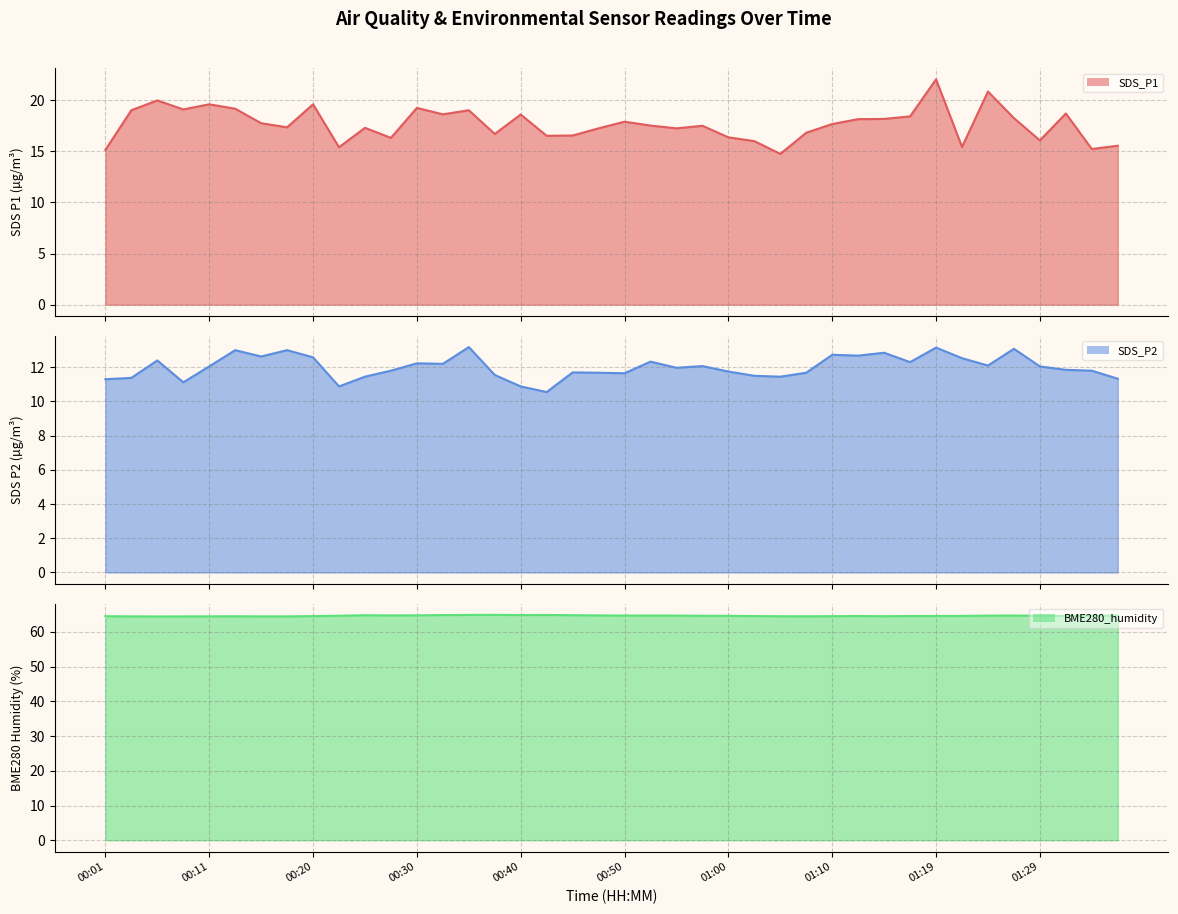

Does the chart have visible grid lines?

Yes